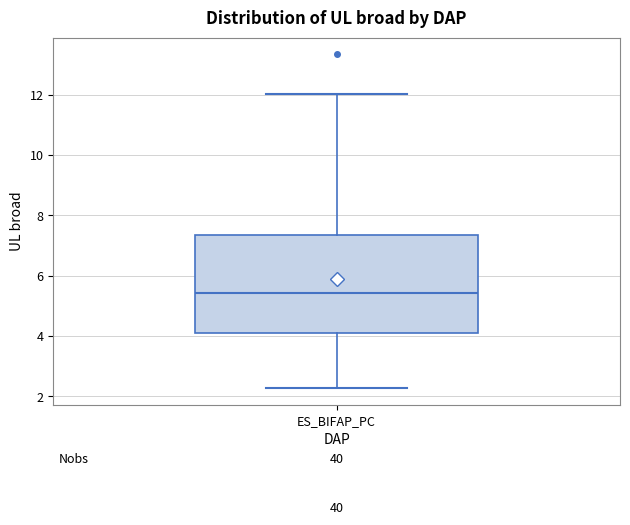

Transcribe this box plot: give where the median line is, the range the box spans, and where the two whiskers end, as read against the y-axis. The values are not printed on the chart, so give them approximately, as read against the axis.

median 5.4, box 4.0 to 7.4, whiskers 2.2 to 12.0